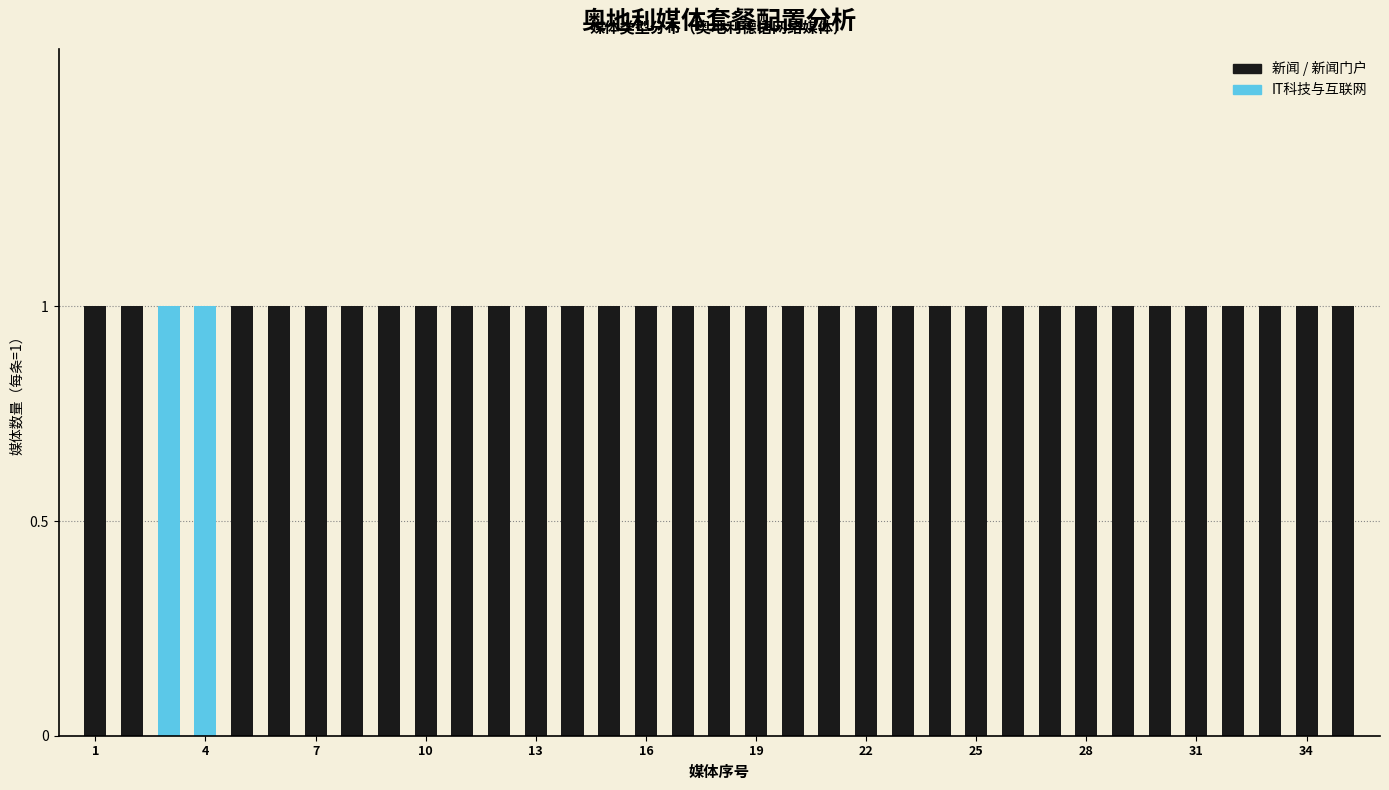

Where is the data nearest to the value 11?

IT科技与互联网